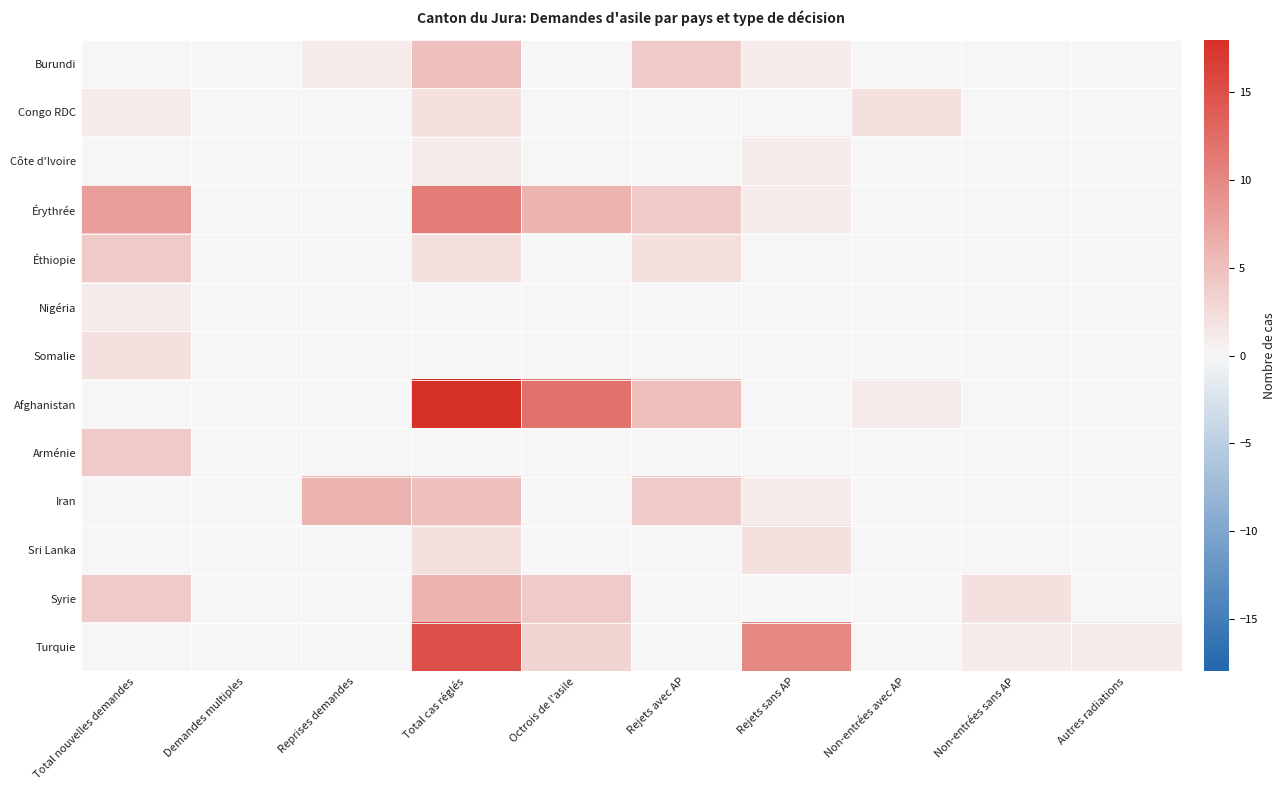

At which category is the sum across all series the highest?

Total cas réglés